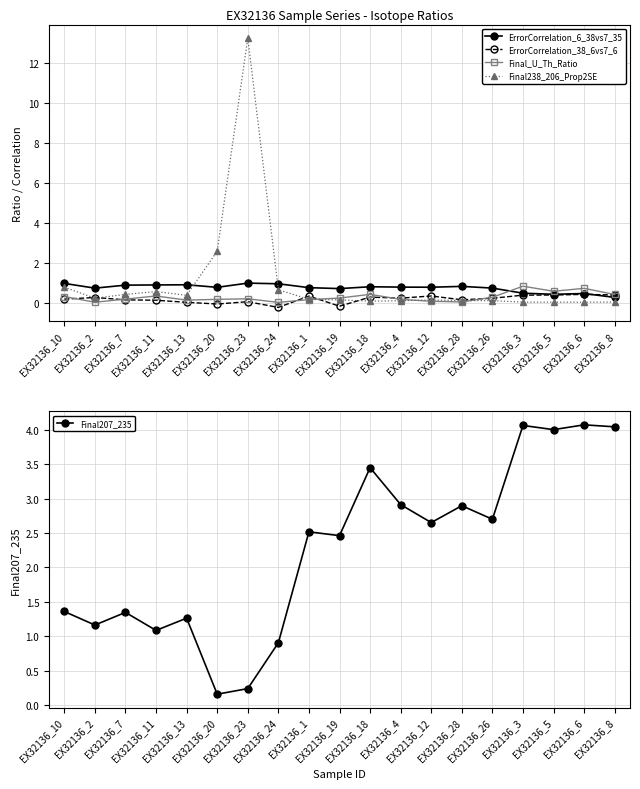

Reading left to right, what are all the values shown in this chart?

ErrorCorrelation_6_38vs7_35: 1.0	0.7	0.9	0.9	0.9	0.8	1.0	1.0	0.8	0.7	0.8	0.8	0.8	0.8	0.7	0.5	0.4	0.5	0.3
ErrorCorrelation_38_6vs7_6: 0.2	0.3	0.2	0.1	0.0	-0.0	0.1	-0.2	0.3	-0.2	0.3	0.2	0.4	0.2	0.2	0.4	0.4	0.4	0.4
Final_U_Th_Ratio: 0.3	0.0	0.2	0.4	0.1	0.2	0.2	0.0	0.2	0.3	0.4	0.2	0.1	0.1	0.3	0.8	0.6	0.7	0.4
Final238_206_Prop2SE: 0.8	0.2	0.4	0.6	0.4	2.6	13.2	0.7	0.2	0.2	0.1	0.1	0.2	0.1	0.1	0.1	0.0	0.0	0.1
Final207_235: 1.4	1.2	1.3	1.1	1.3	0.2	0.2	0.9	2.5	2.5	3.5	2.9	2.7	2.9	2.7	4.1	4.0	4.1	4.0